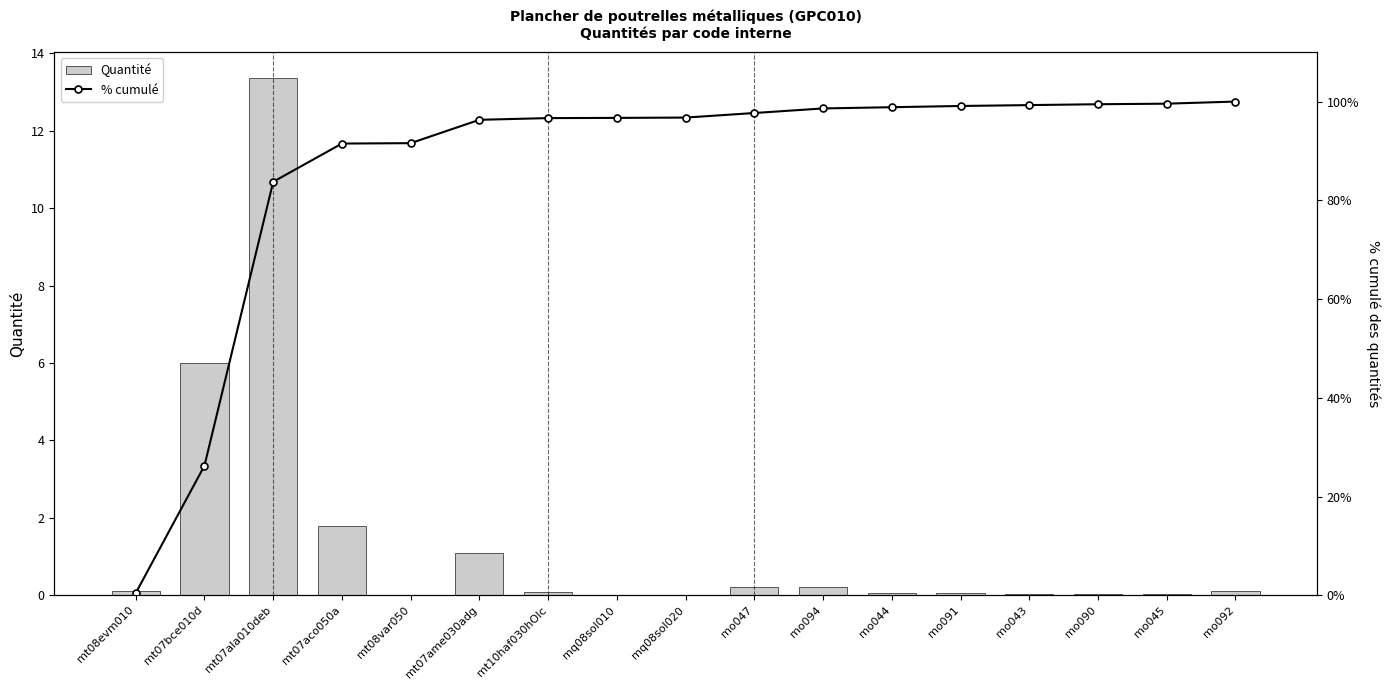

At which category does the chart reach its peak across all series?

mo092